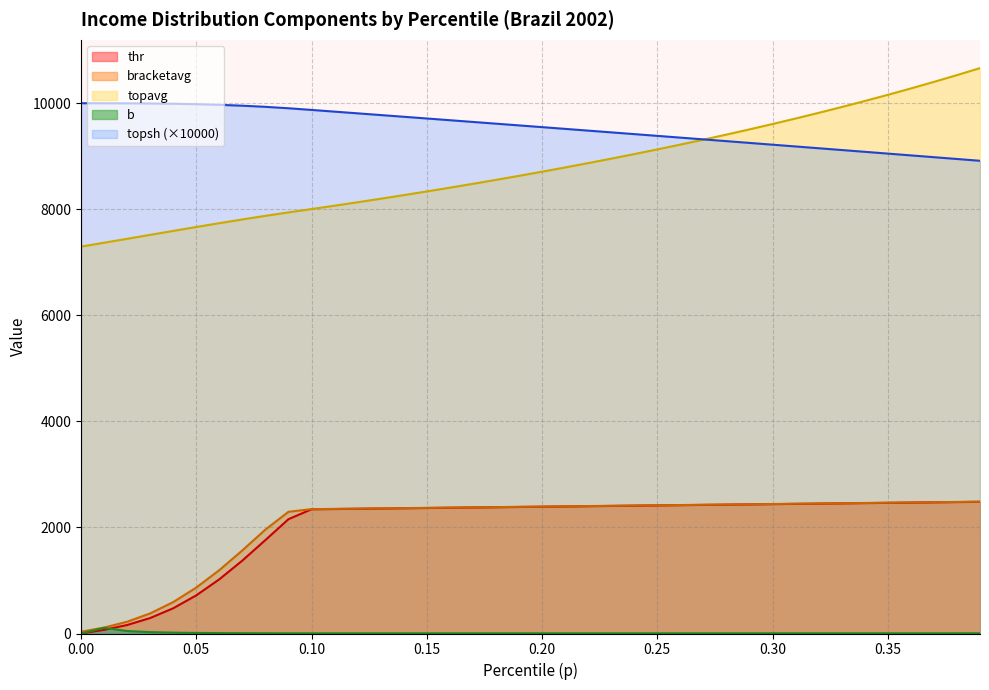

Reading left to right, what are all the values shown in this chart?

thr: 0.0	68.5	160.0	291.6	476.0	719.6	1022.3	1375.8	1762.9	2155.8	2342.5	2347.3	2352.2	2357.0	2361.9	2366.7	2371.6	2376.4	2381.3	2386.2	2391.0	2395.9	2400.7	2405.6	2410.4	2415.3	2420.1	2425.0	2429.8	2434.7	2439.5	2444.4	2449.3	2454.1	2459.0	2463.8	2468.7	2473.5	2478.4	2483.2
topsh: 10000.0	9999.5	9998.0	9995.0	9989.8	9981.7	9969.8	9953.4	9931.9	9905.0	9873.6	9841.4	9809.2	9777.0	9744.6	9712.2	9679.7	9647.2	9614.6	9581.9	9549.2	9516.4	9483.5	9450.6	9417.6	9384.5	9351.4	9318.2	9284.9	9251.6	9218.1	9184.7	9151.1	9117.5	9083.9	9050.1	9016.3	8982.5	8948.5	8914.5
topavg: 7295.9	7369.3	7443.4	7517.8	7592.2	7665.8	7738.2	7808.5	7876.4	7941.4	8004.1	8067.7	8132.7	8199.1	8267.0	8336.4	8407.5	8480.2	8554.6	8630.8	8708.8	8788.7	8870.7	8954.7	9040.8	9129.2	9219.9	9313.0	9408.6	9506.9	9607.9	9711.7	9818.6	9928.5	10041.7	10158.3	10278.5	10402.5	10530.3	10662.3
bracketavg: 33.2	111.5	221.8	379.0	592.7	866.2	1195.4	1567.6	1960.3	2295.7	2344.9	2349.7	2354.6	2359.5	2364.3	2369.2	2374.0	2378.9	2383.7	2388.6	2393.4	2398.3	2403.1	2408.0	2412.8	2417.7	2422.6	2427.4	2432.3	2437.1	2442.0	2446.8	2451.7	2456.5	2461.4	2466.2	2471.1	2476.0	2480.8	2485.7
b: 0.0	107.6	46.5	25.8	16.0	10.7	7.6	5.7	4.5	3.7	3.4	3.4	3.5	3.5	3.5	3.5	3.5	3.6	3.6	3.6	3.6	3.7	3.7	3.7	3.8	3.8	3.8	3.8	3.9	3.9	3.9	4.0	4.0	4.0	4.1	4.1	4.2	4.2	4.2	4.3